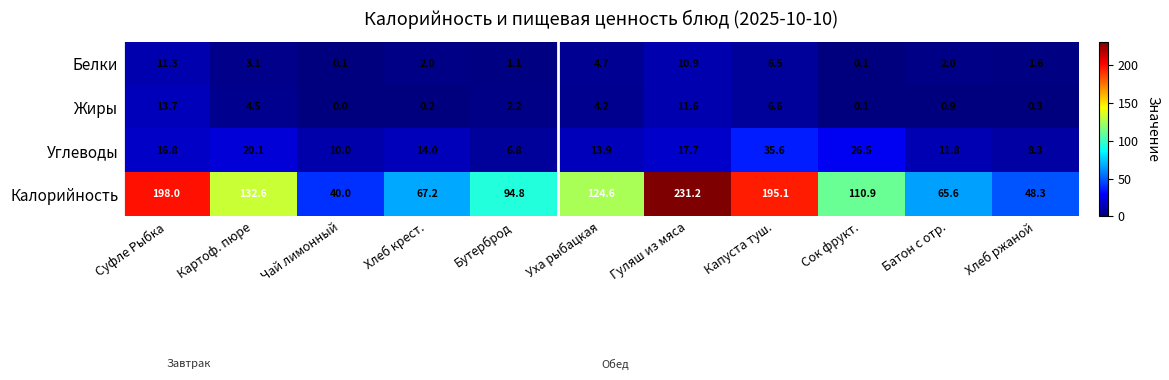

Which label corresponds to the smallest value in the chart?

Чай лимонный